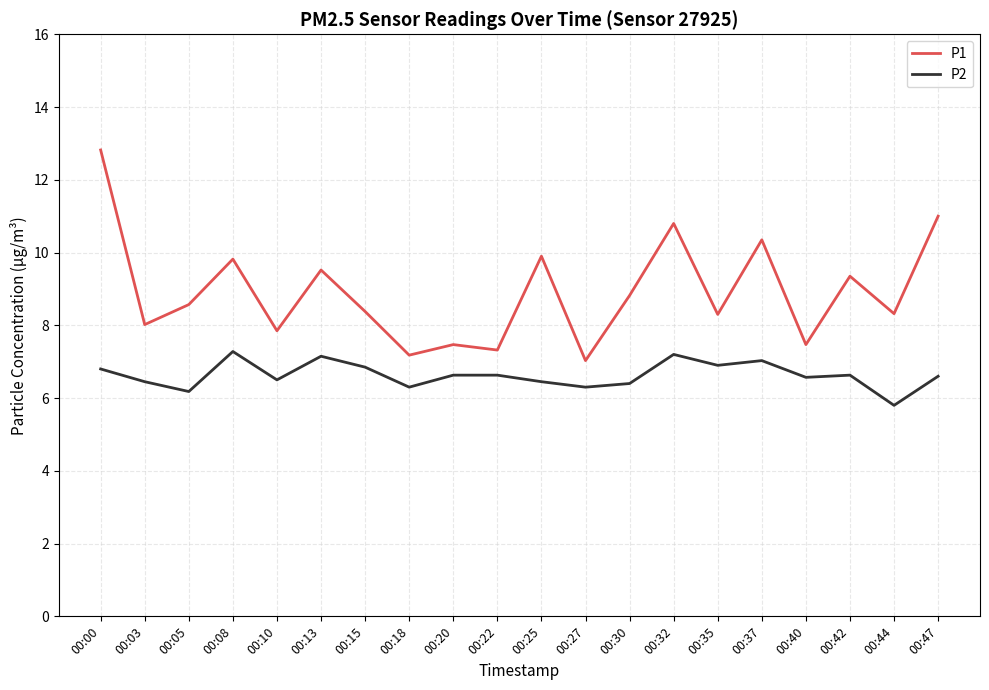

True or false: P2 has more than 0 interior local peaks.

True